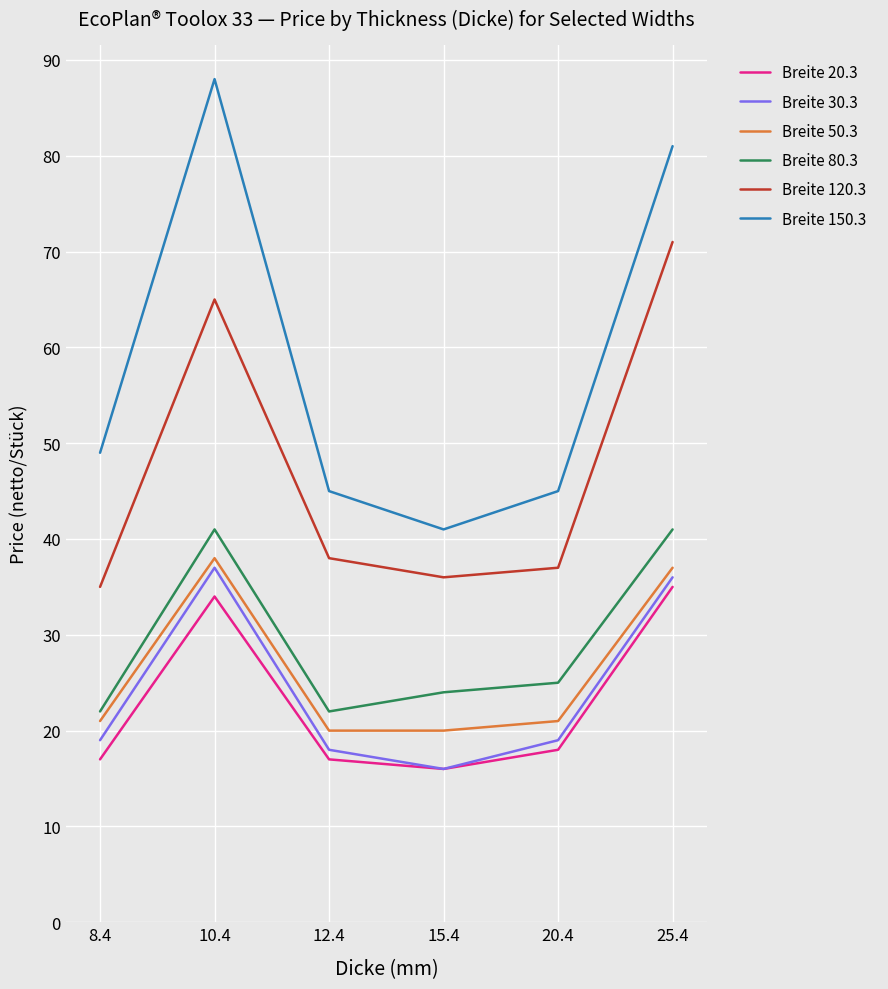

What is the lowest value of the Breite 80.3 series?

22